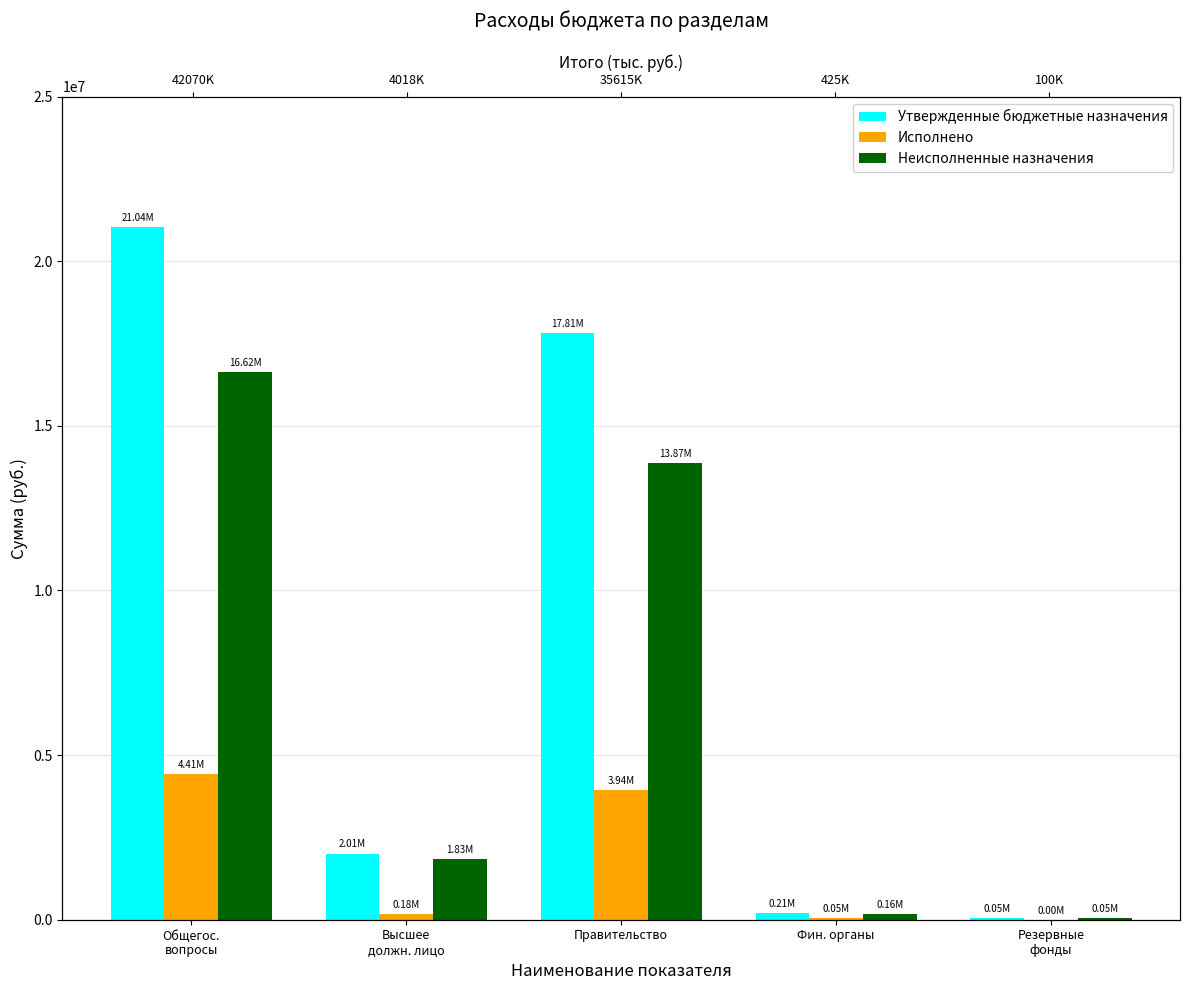

Reading left to right, transcribe all the data shown in this chart.

Утвержденные бюджетные назначения: 21035000.8	2009433.9	17807990.0	212900.0	50000.0
Исполнено: 4411068.0	179326.3	3939846.8	53225.0	0.0
Неисполненные назначения: 16623932.7	1830107.6	13868143.3	159675.0	50000.0